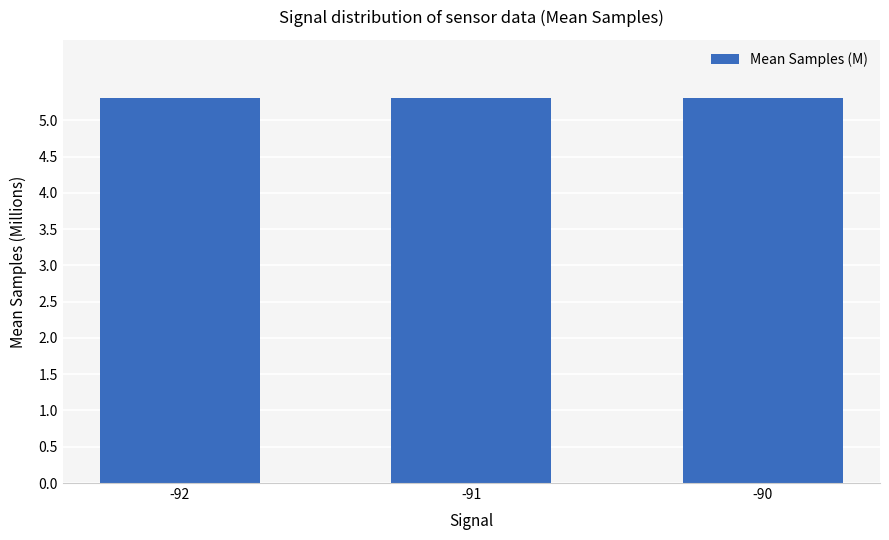

Reading left to right, extract all data points from this chart.

-92=5.3	-91=5.3	-90=5.3